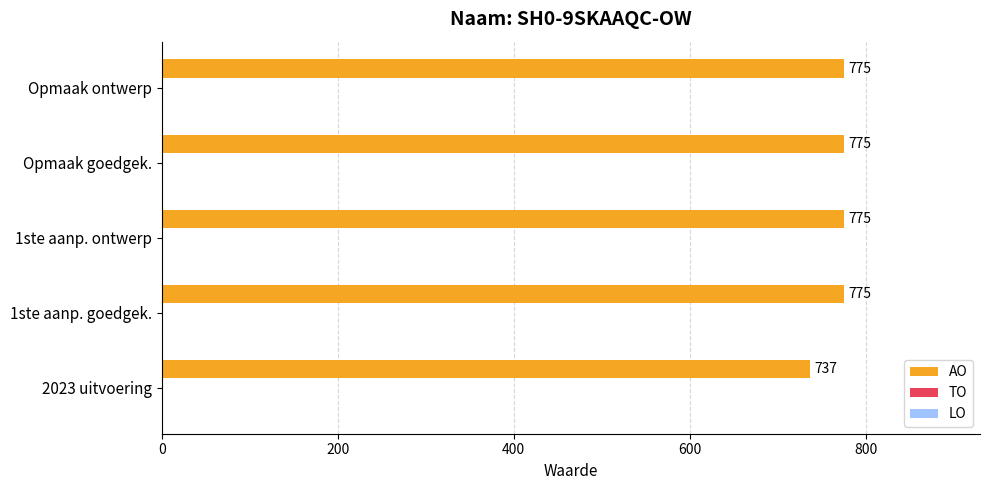

What is the greatest value displayed?

775